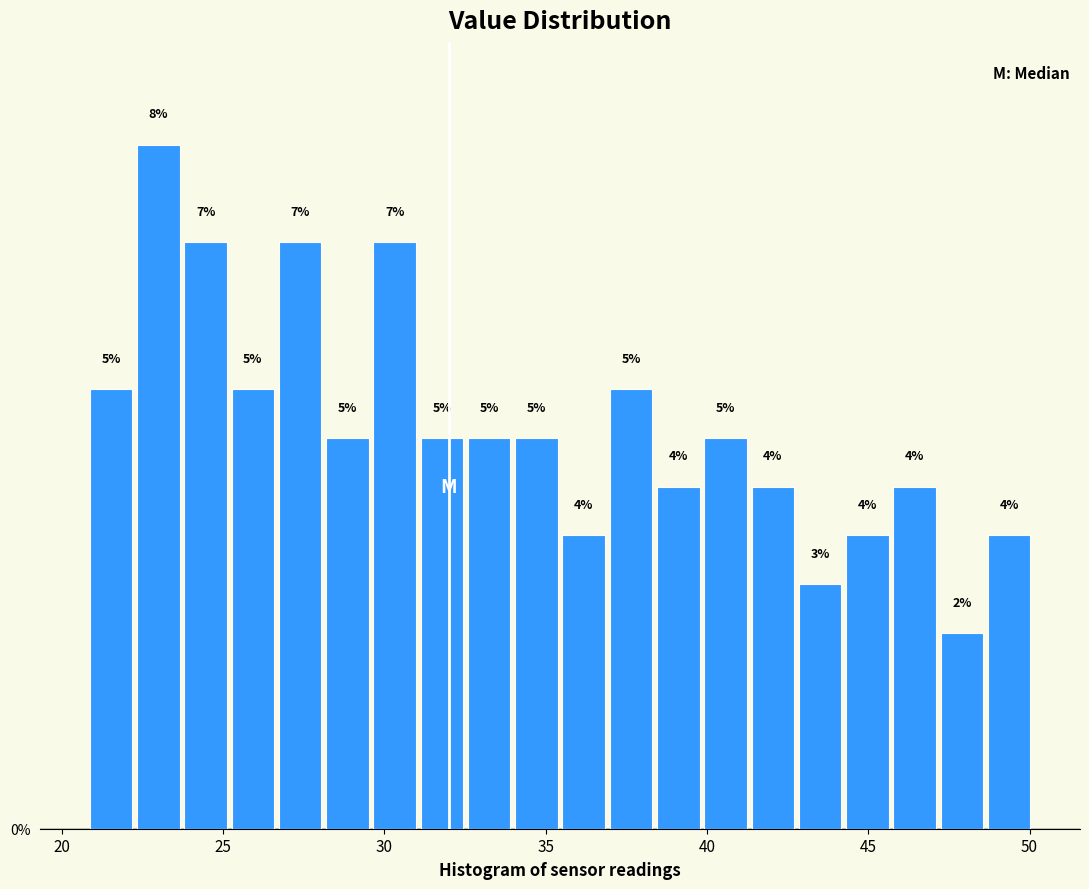

Read against the x-axis, roughly where is the centre of the tallest bar?

23.0